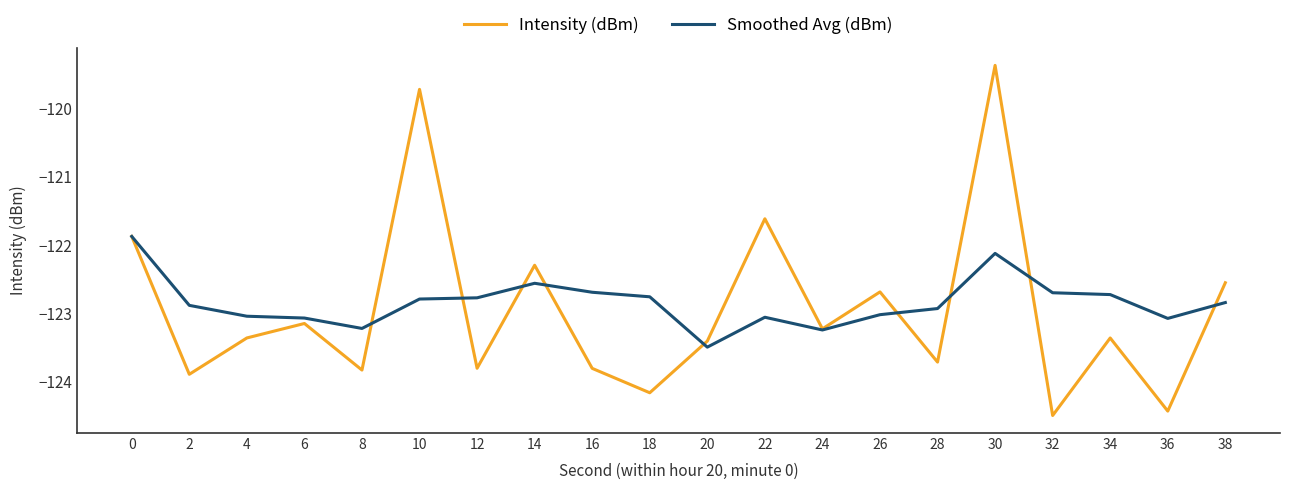

Where is Intensity (dBm) nearest to the value -121?

22